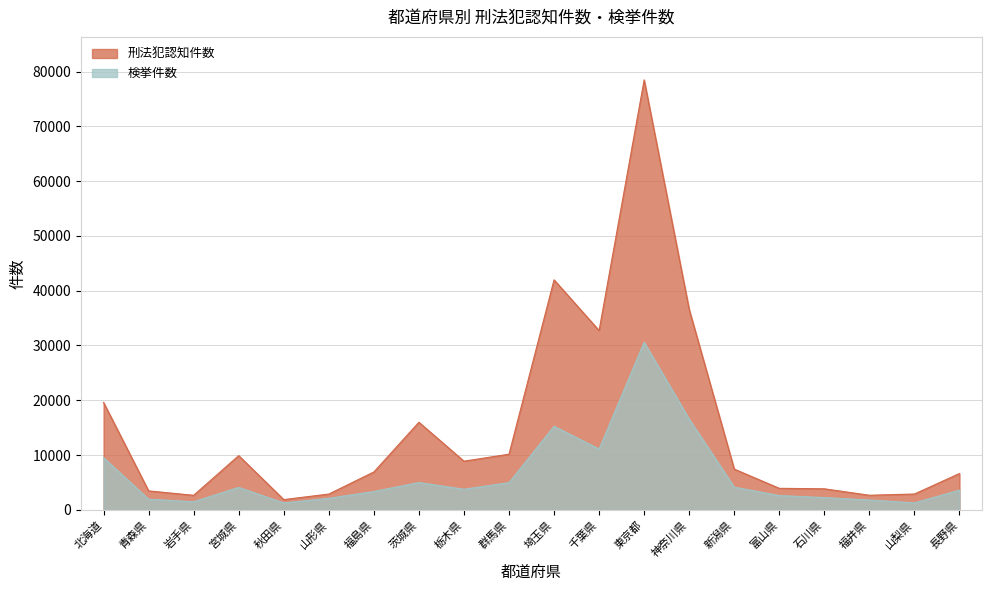

How many lines are shown in the chart?

2